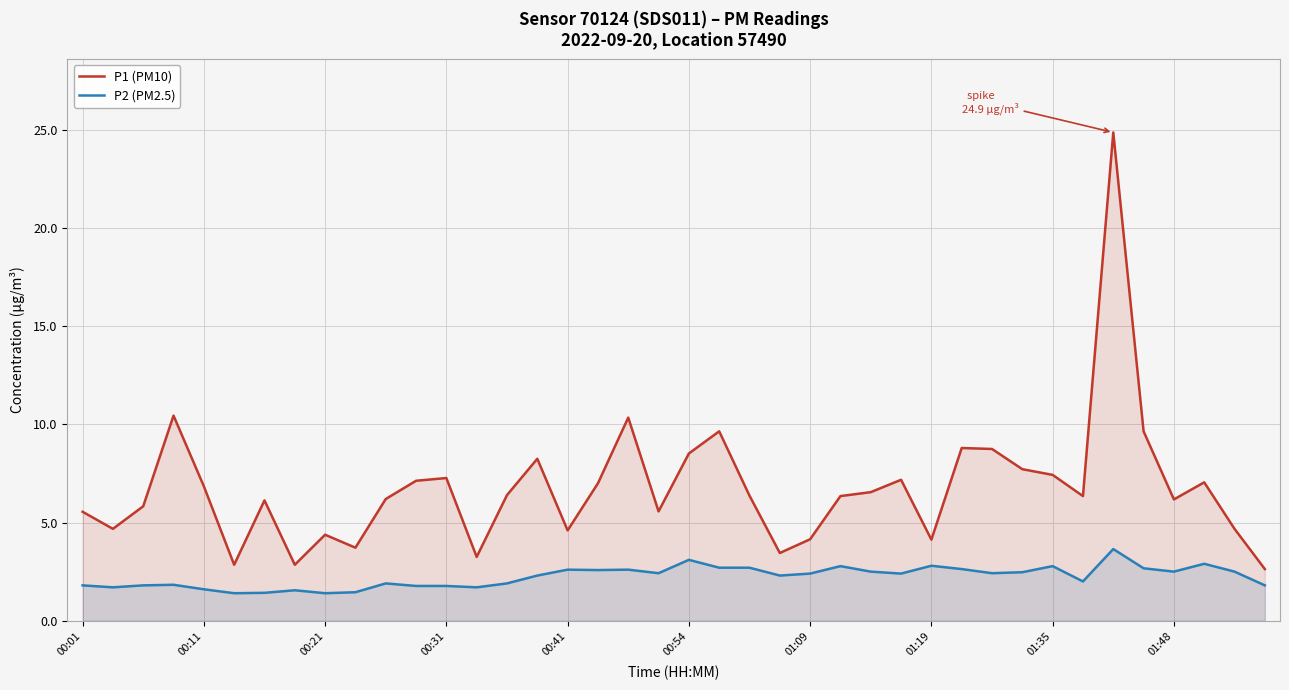

What is the minimum value shown in the chart?

1.4